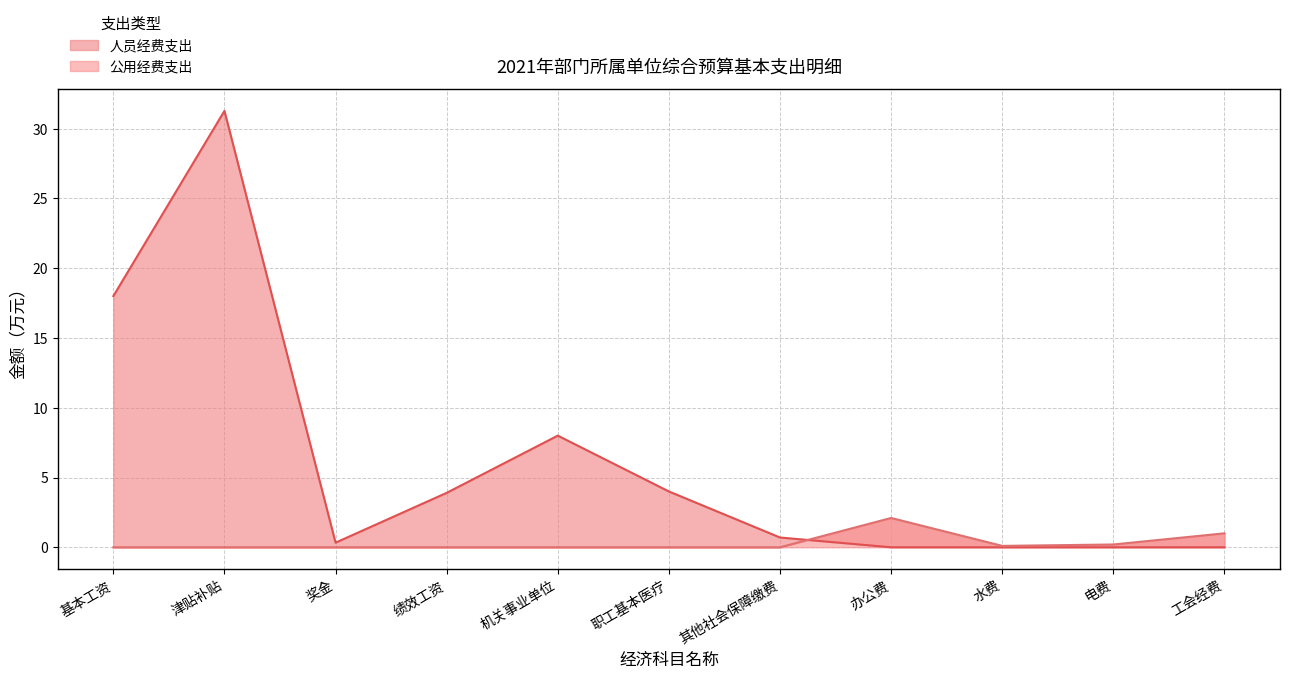

What is the label of the 9th point from the left?

水费